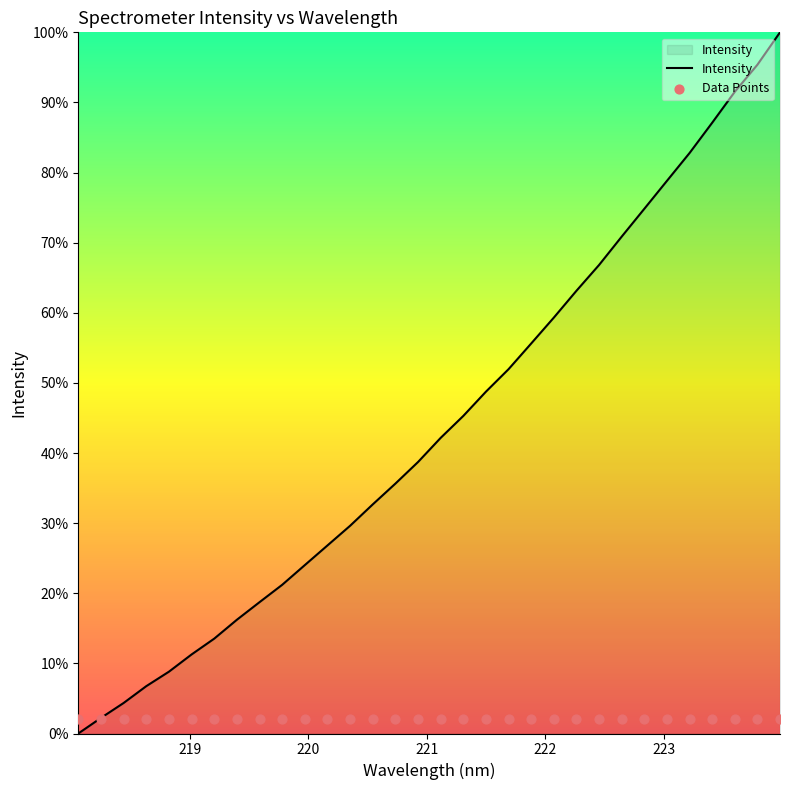

At how many categories does at least one series exceed 33?

18